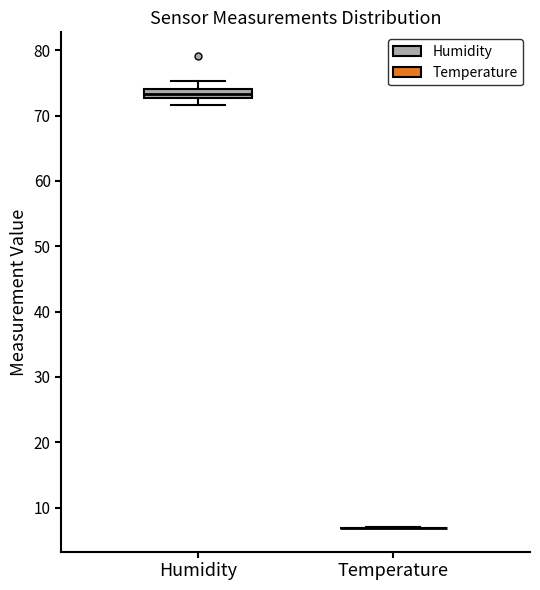

Comparing the boxes themselves (not the whiskers), which one is the tallest?

Humidity